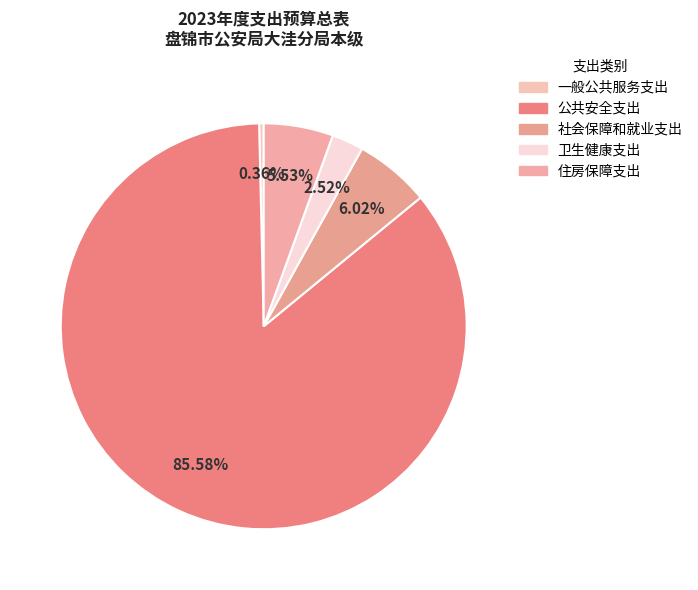

Count the number of slices in the pie.

5